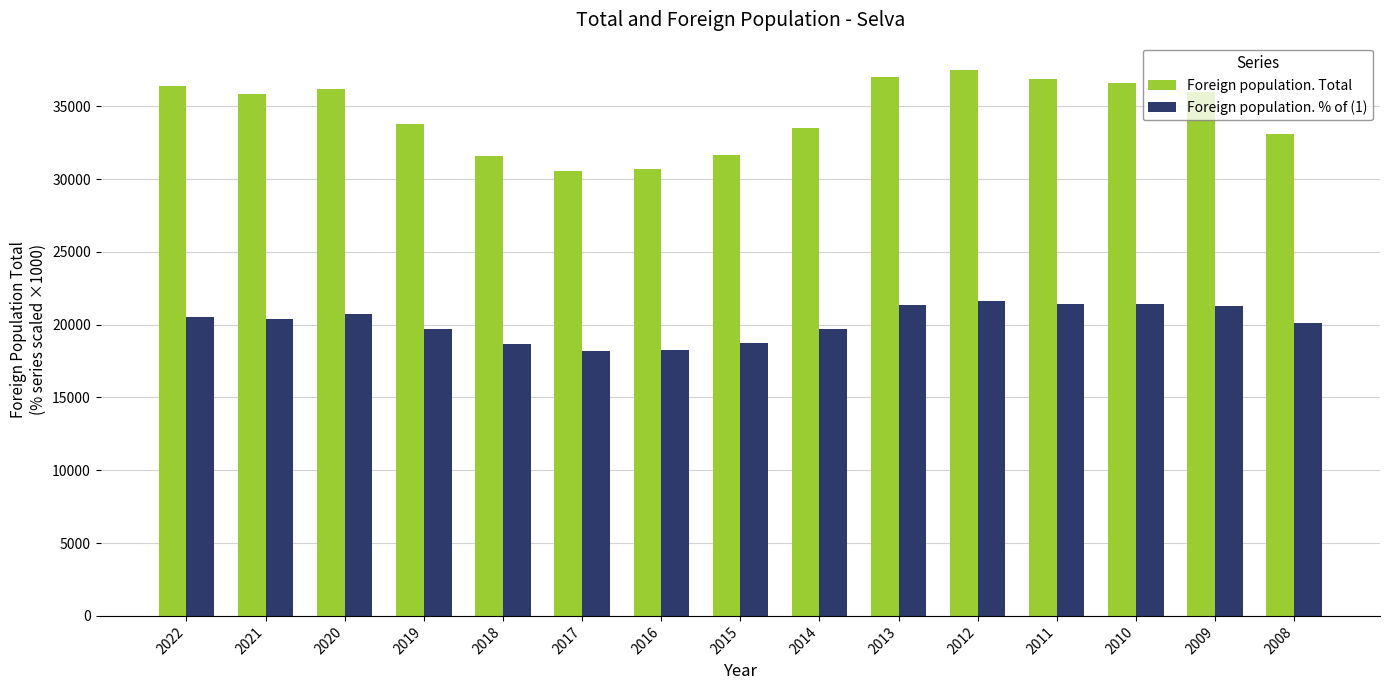

At how many categories does at least one series exceed 24402?

15